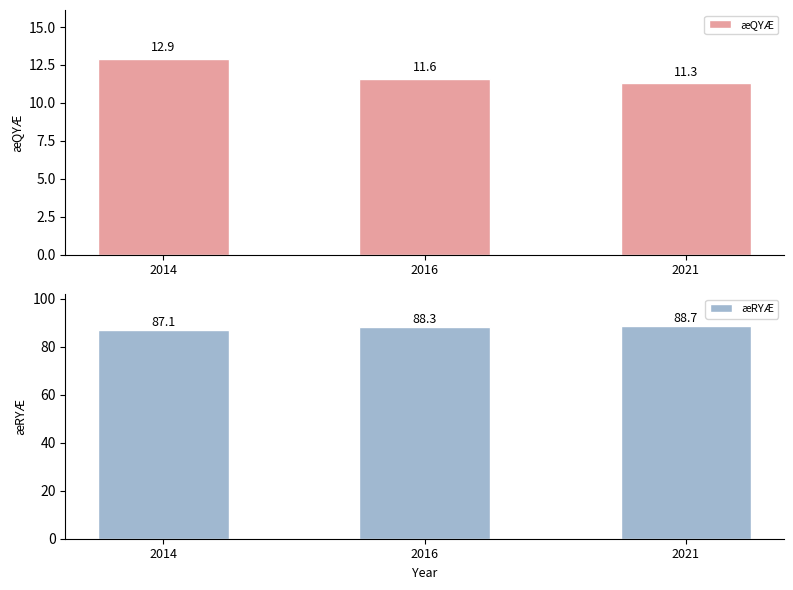

What is the difference between the second highest and minimum values in the æQYÆ series?

0.3